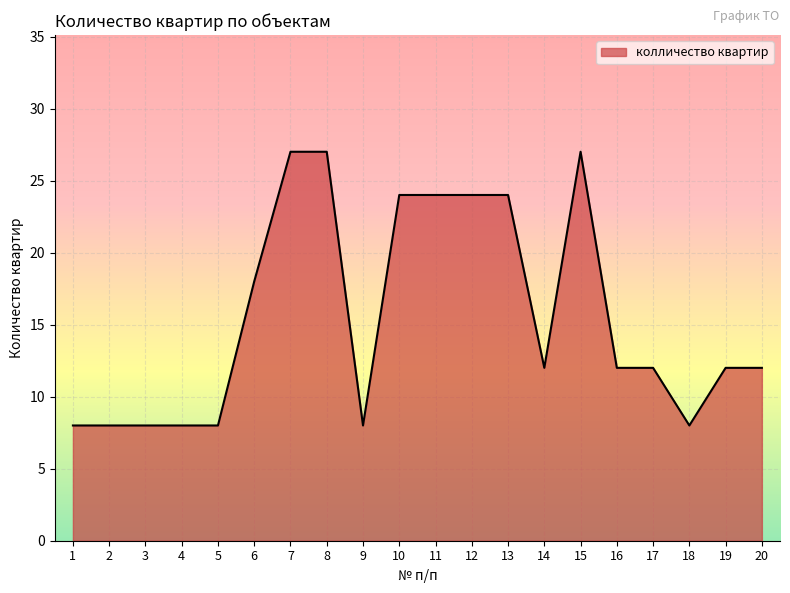

How many values are between 8 and 24?

17